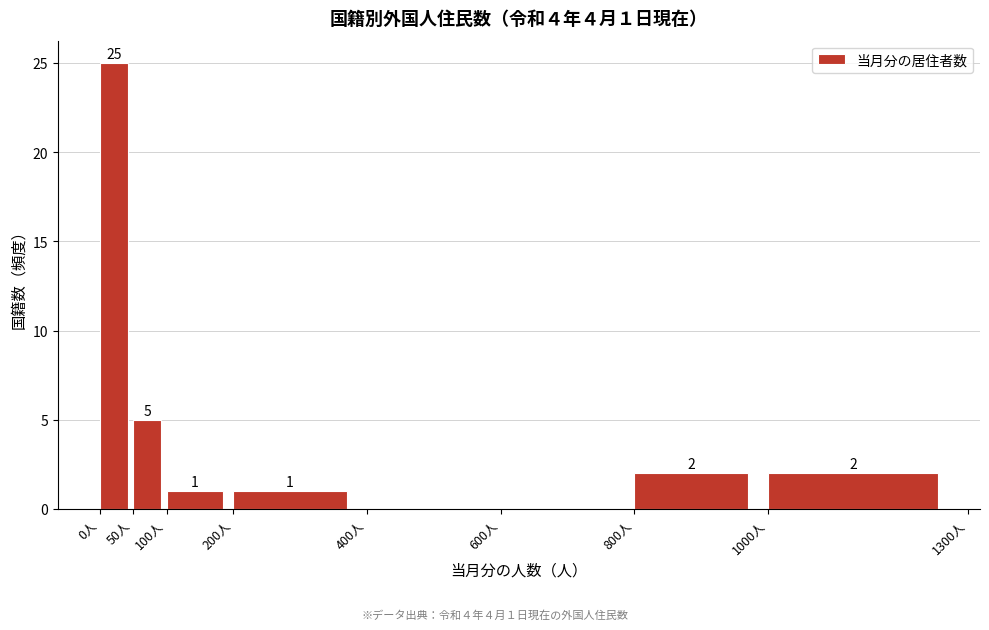

Over which range of the x-axis is the bar tallest?

0 to 50